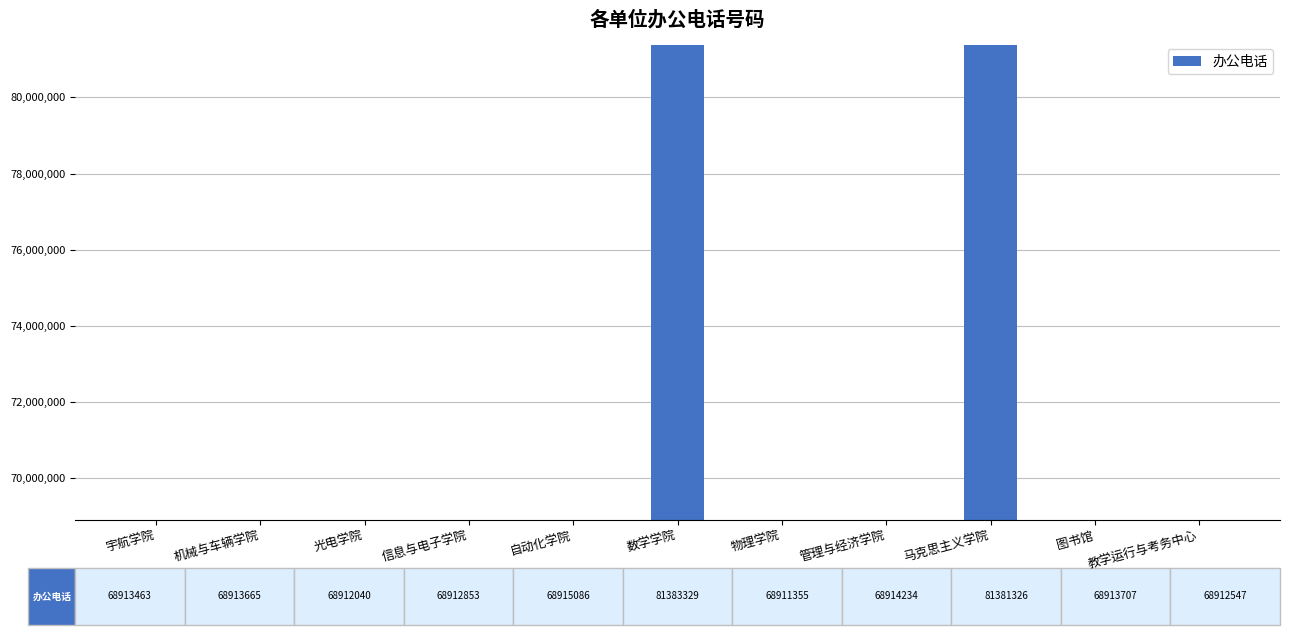

What is the smallest value displayed?

68911355